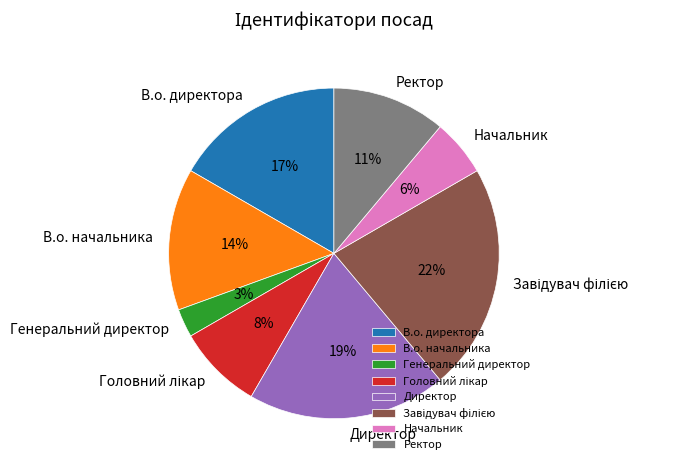

To the nearest percent, what is the average slice percentage?

12%